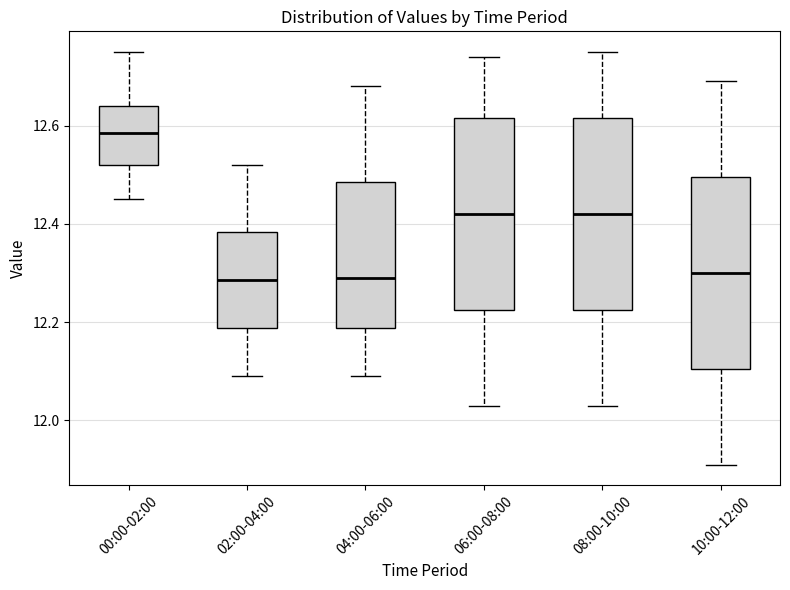

Where is the upper edge of the box for 06:00-08:00 on the y-axis? The values are not printed on the chart, so give them approximately, as read against the axis.

12.62